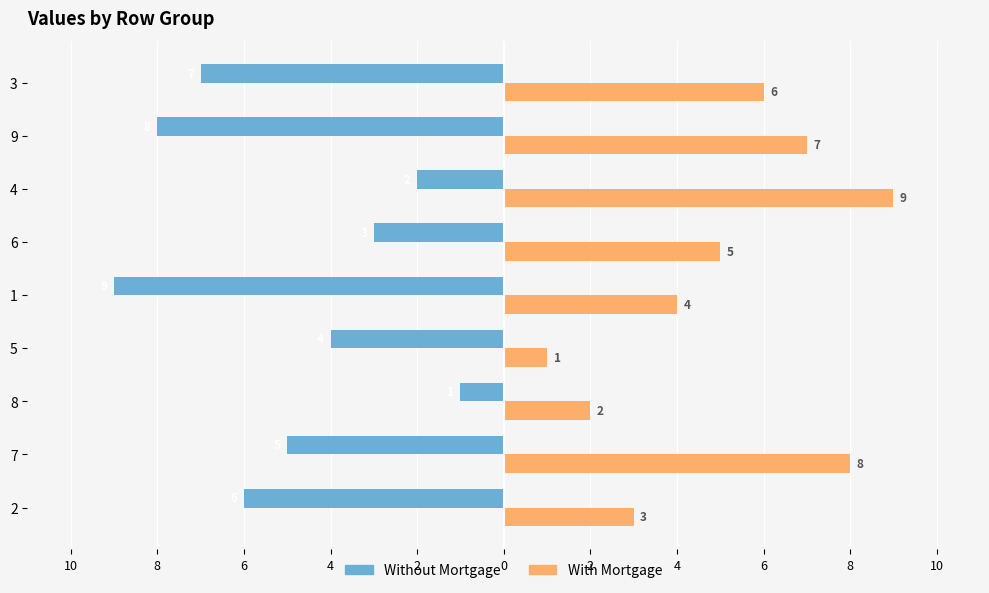

Rank the series by their average value, from lowest to highest.

Without Mortgage, With Mortgage